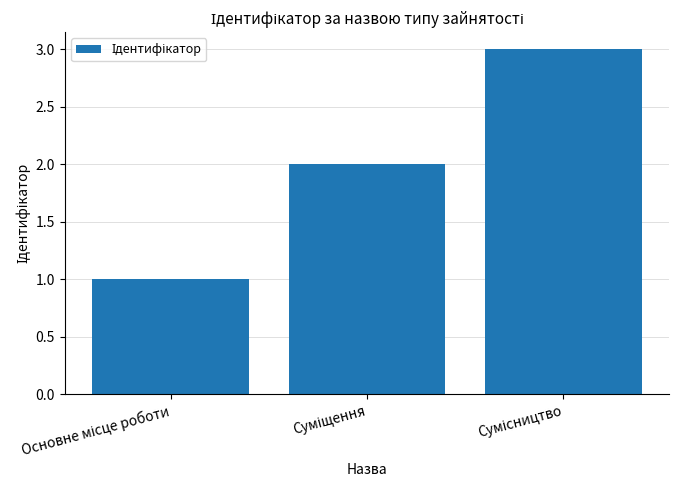

What is the smallest value displayed?

1